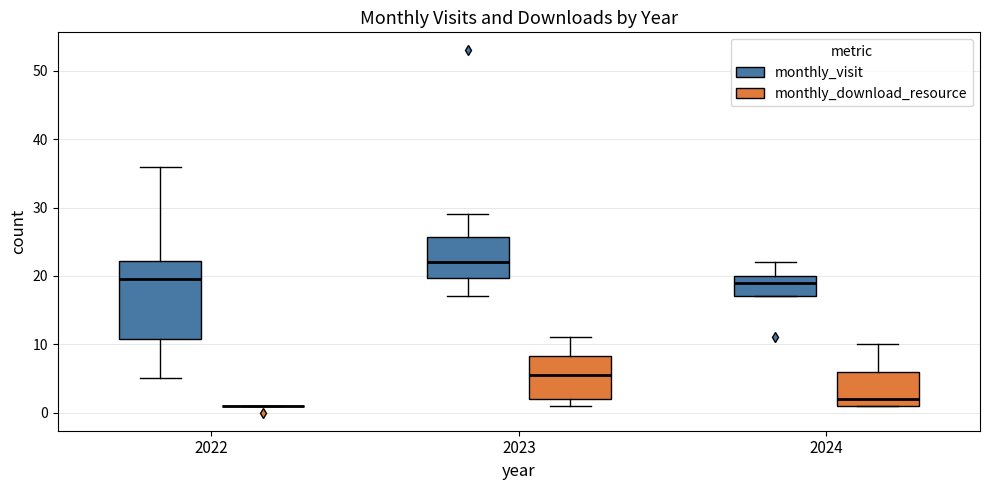

Reading left to right, read every box against the y-axis: the position of its median line, the range the box covers, and the ends of its whiskers. The values are not printed on the chart, so give them approximately, as read against the axis.

2022 (monthly_visit): median 20, box 11 to 22, whiskers 5 to 36
2022 (monthly_download_resource): box collapsed to a line at 1, whiskers 1 to 1
2023 (monthly_visit): median 22, box 20 to 26, whiskers 17 to 29
2023 (monthly_download_resource): median 6, box 2 to 8, whiskers 1 to 11
2024 (monthly_visit): median 19, box 17 to 20, whiskers 17 to 22
2024 (monthly_download_resource): median 2, box 1 to 6, whiskers 1 to 10